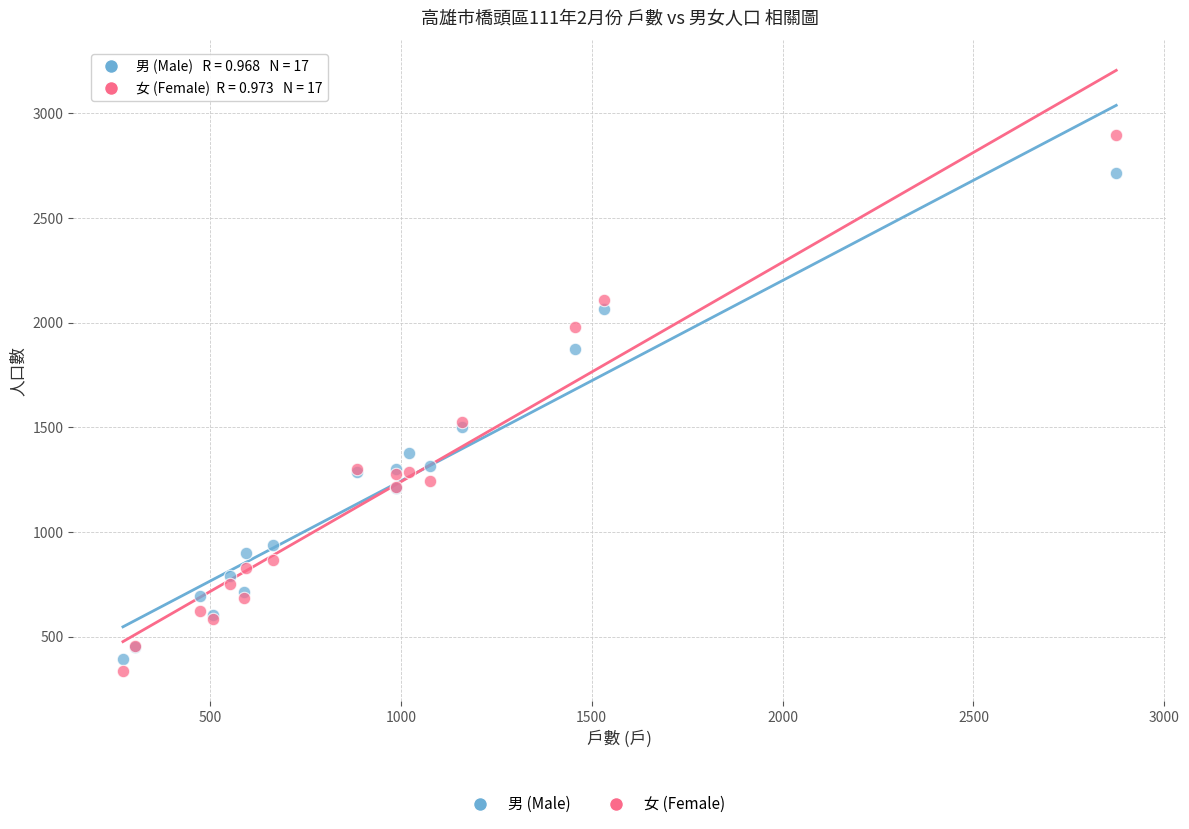

What is the X range (max minus min) for the scatter plot?

2602